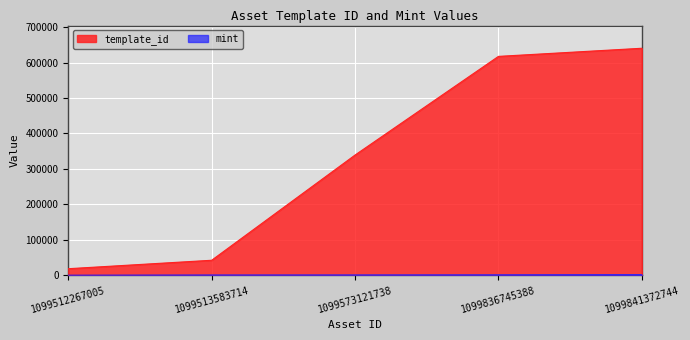

Rank the categories by mint value from lowest to highest.

1099512267005, 1099513583714, 1099573121738, 1099836745388, 1099841372744